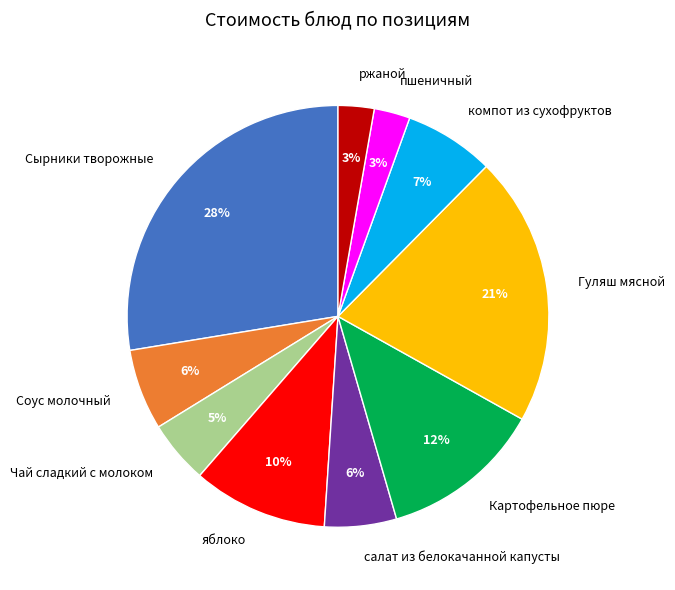

Approximately how many times larger is the value at пшеничный compared to салат из белокачанной капусты?

0.5